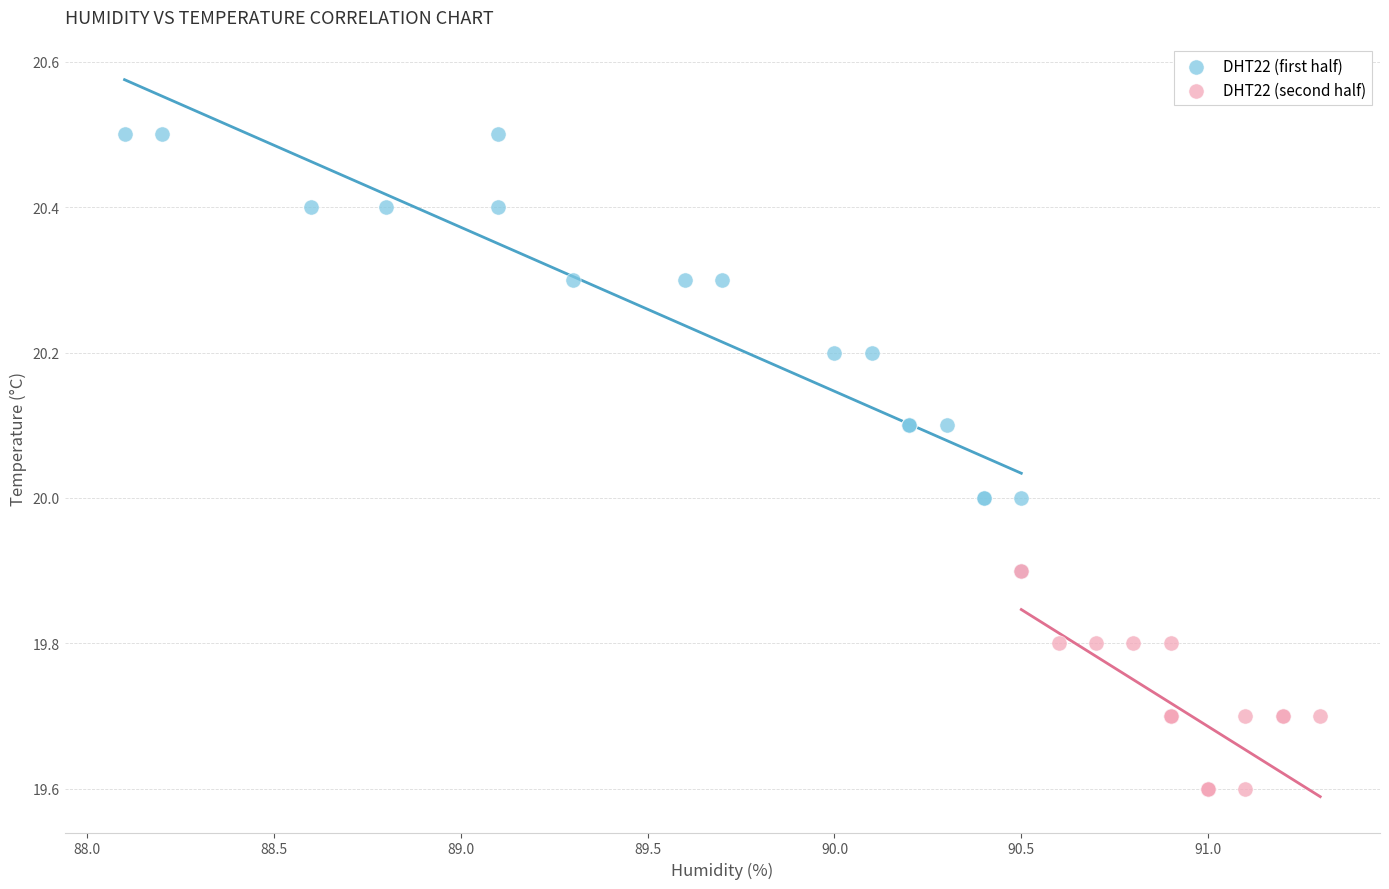

Which series contains the highest Y value?

DHT22 (first half)